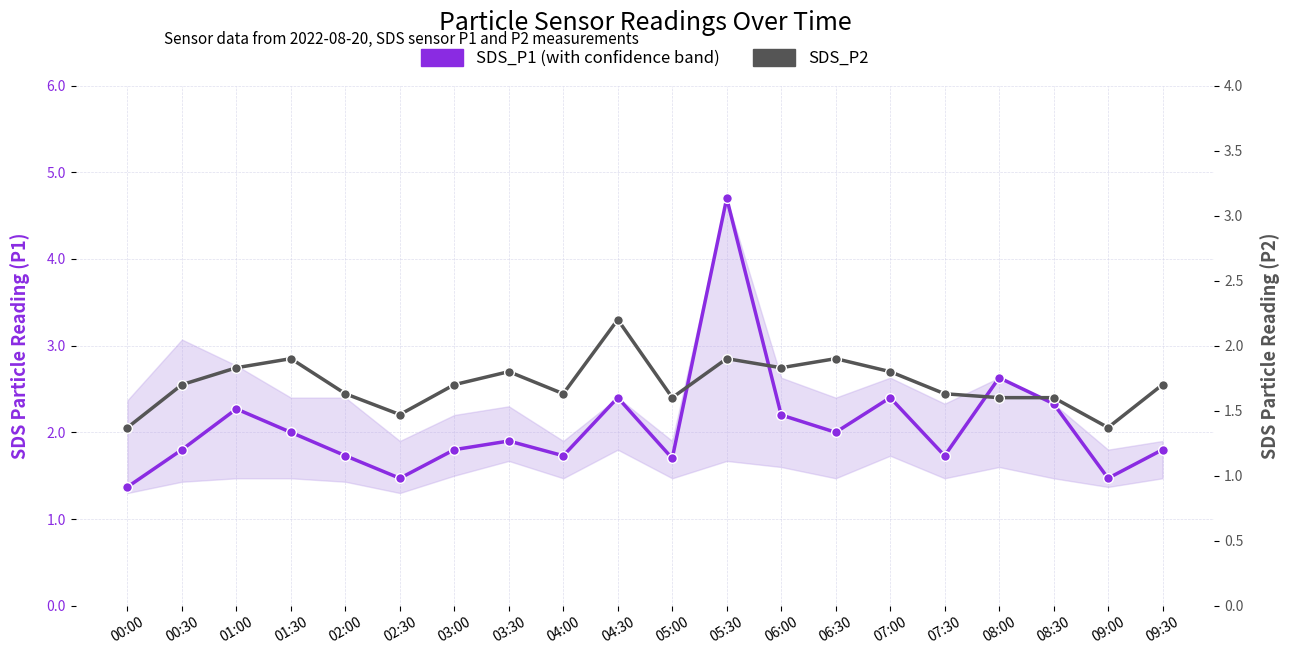

List the labels in order of SDS_P2 value, smallest first.

00:00, 09:00, 02:30, 05:00, 08:00, 08:30, 02:00, 04:00, 07:30, 00:30, 03:00, 09:30, 03:30, 07:00, 01:00, 06:00, 01:30, 05:30, 06:30, 04:30